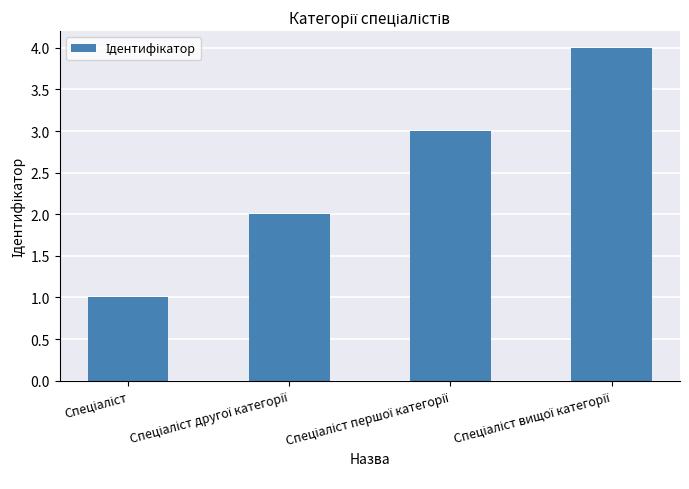

What is the difference between the maximum and minimum values?

3